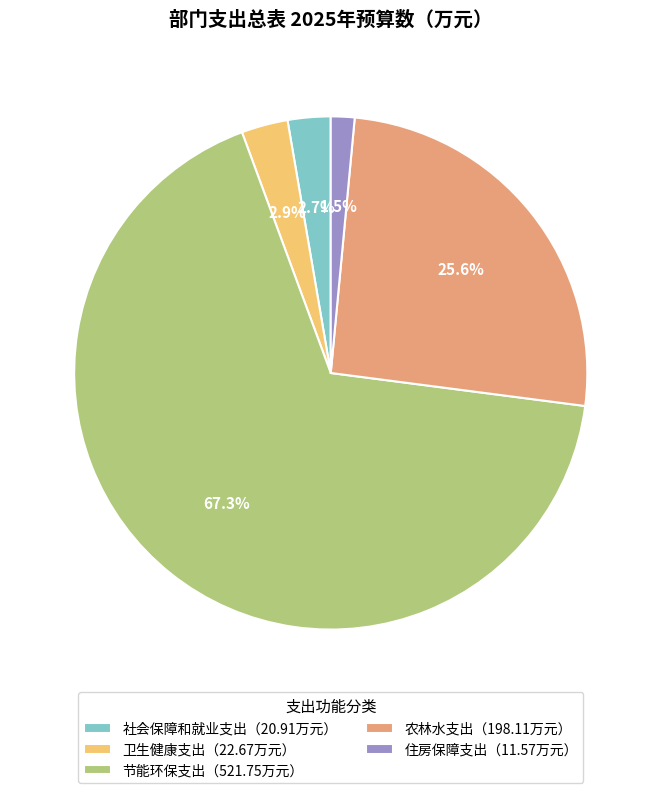

What percentage do 农林水支出（198.11万元） and 住房保障支出（11.57万元） together represent?

27.1%